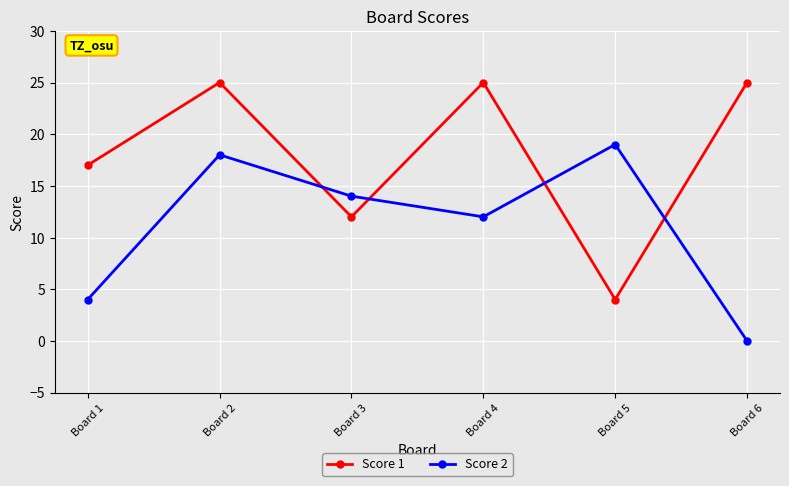

Reading left to right, extract all data points from this chart.

Score 1: 17	25	12	25	4	25
Score 2: 4	18	14	12	19	0